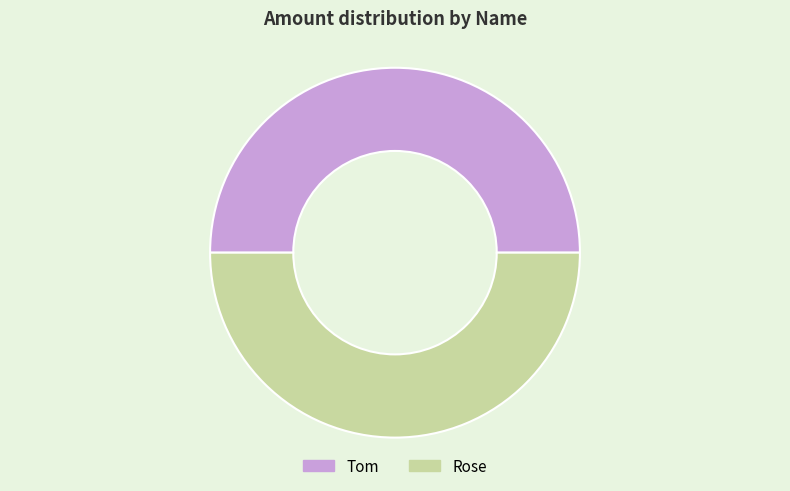

The Rose slice represents 63% of the pie. True or false?

False